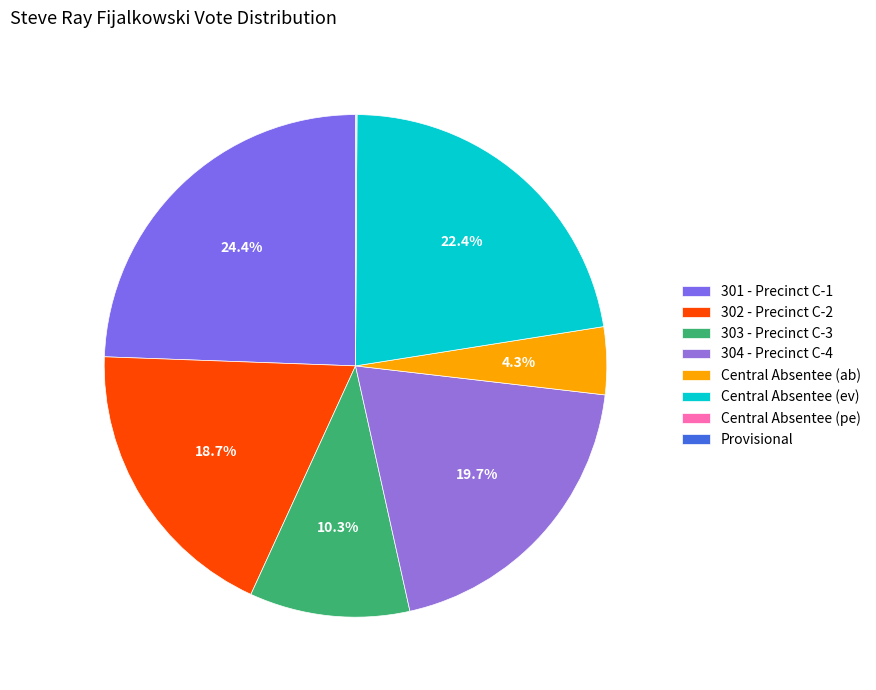

What is the smallest slice in the pie chart?

Central Absentee (pe)